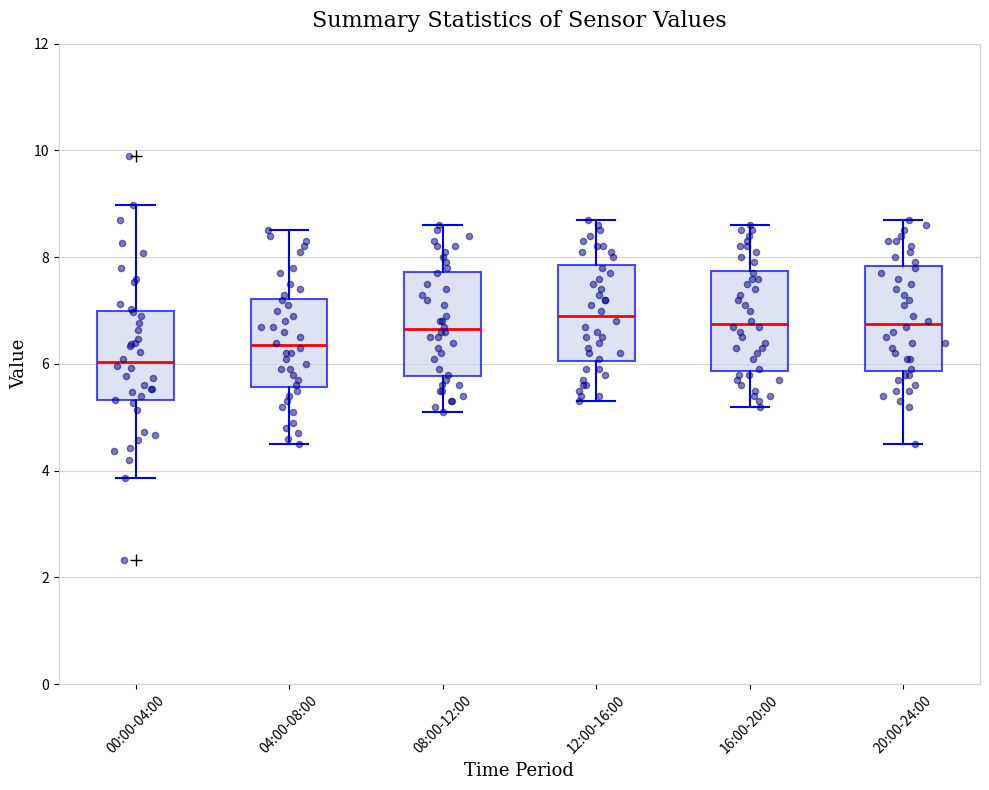

Where does the median line of the box for 04:00-08:00 sit on the y-axis? The values are not printed on the chart, so give them approximately, as read against the axis.

6.4